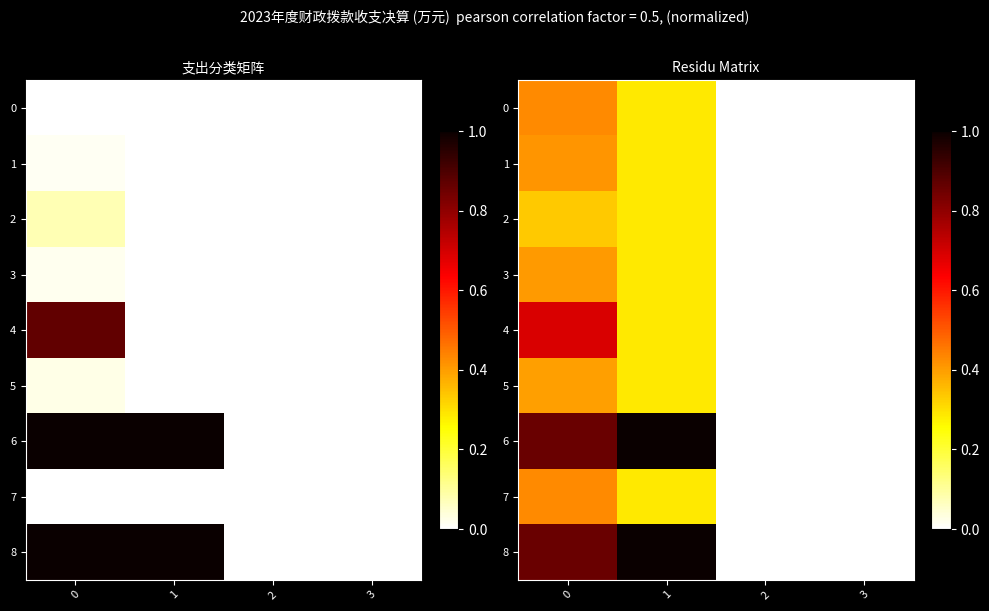

The 8 series shows 1.7 at 1. True or false?

False